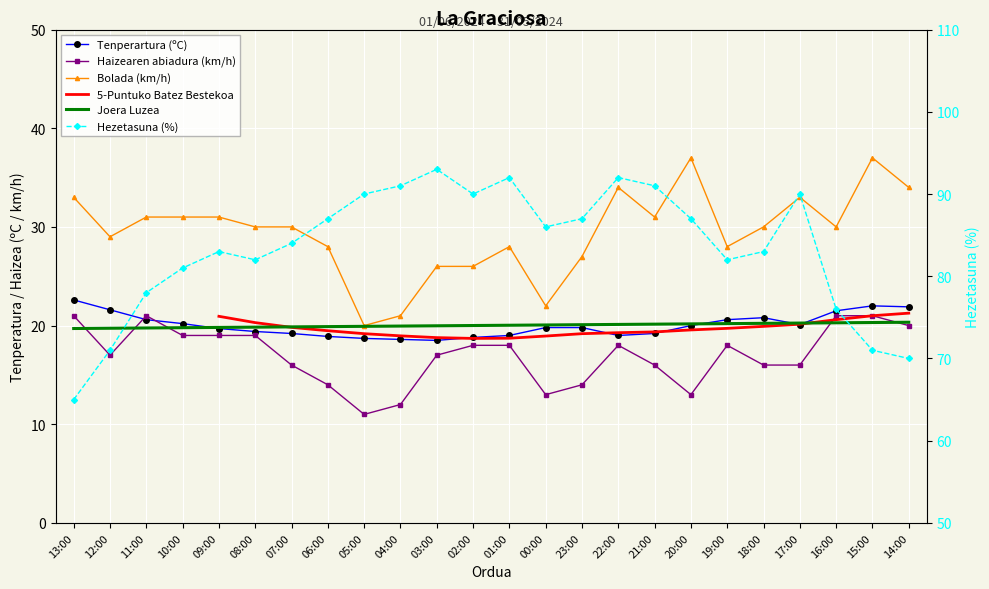

How many values in the Haizearen abiadura (km/h) series exceed 18?

8